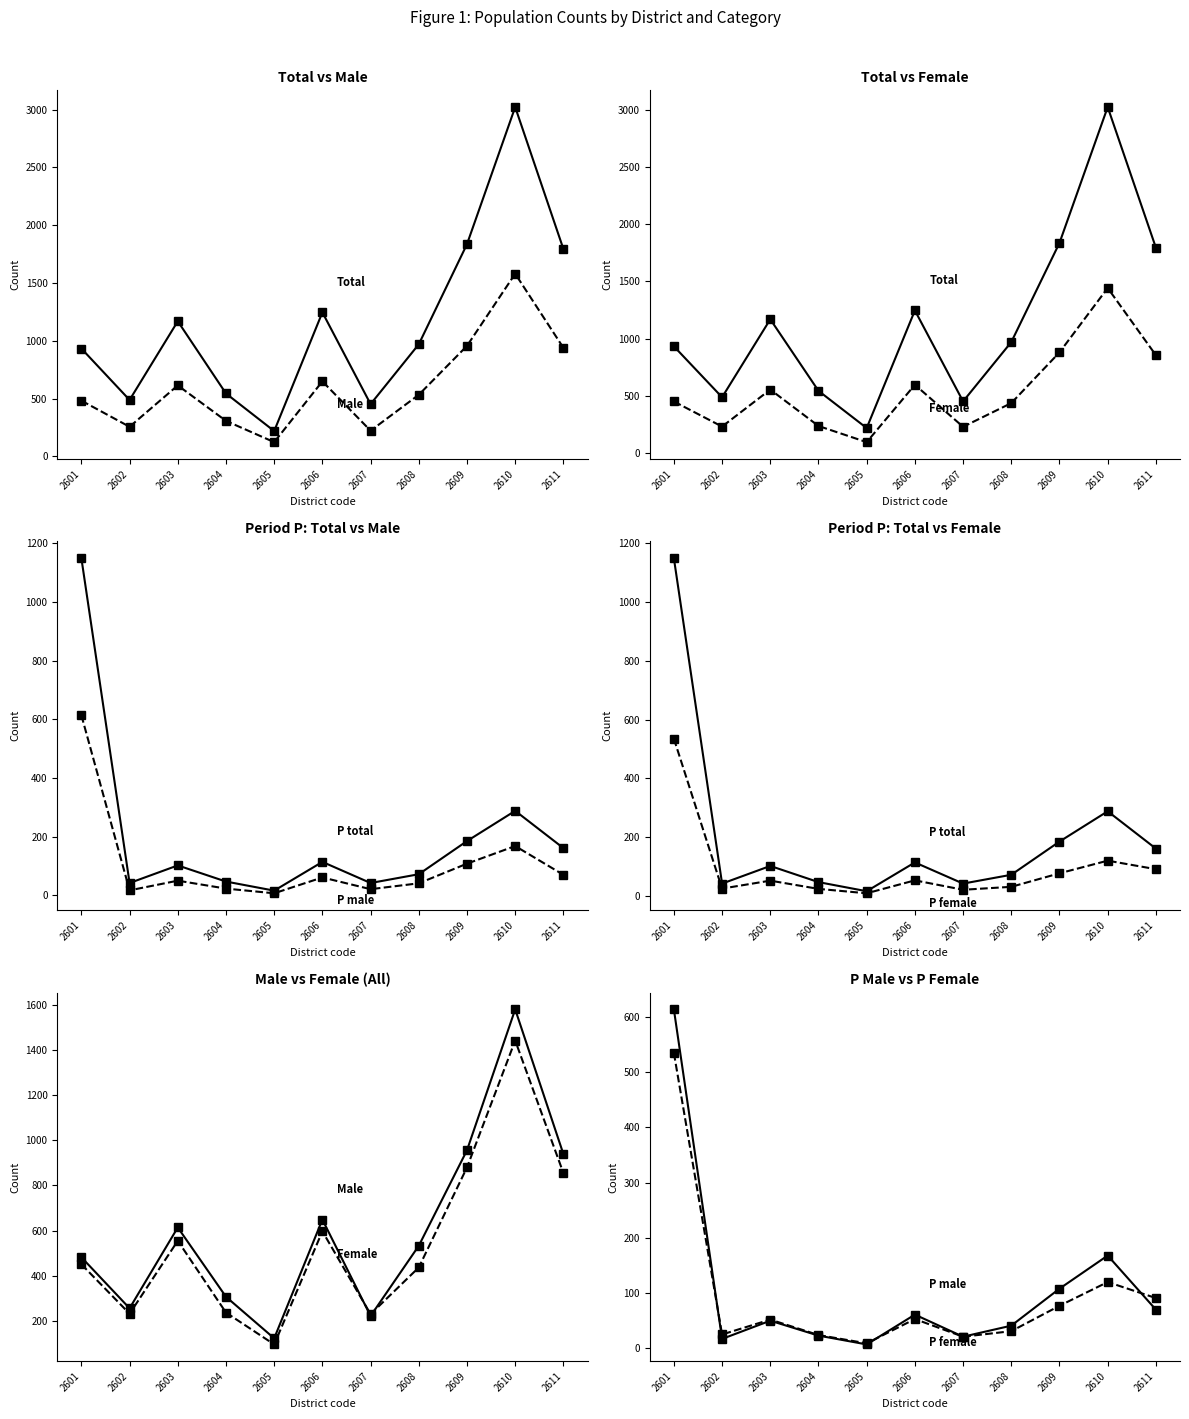

True or false: Male and Total cross at least once.

False